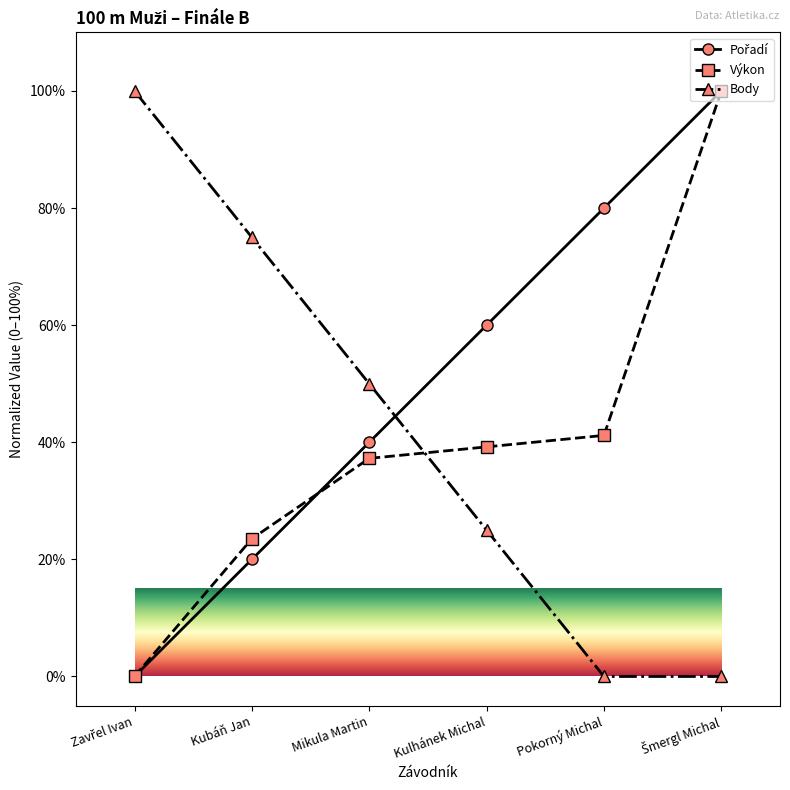

What is the value of the Body point at the 3rd from the left?

50.0